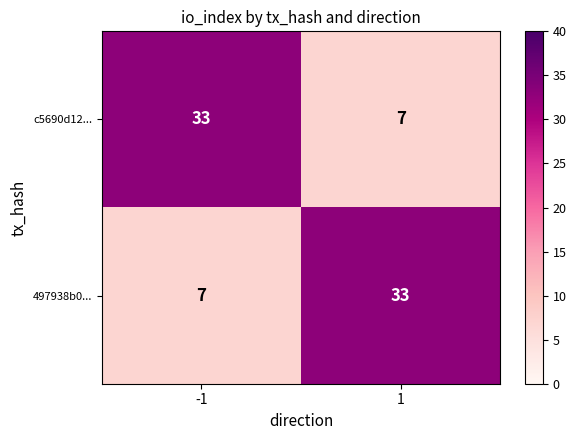

Reading right to left, what are all the values shown in this chart?

c5690d12...: 7	33
497938b0...: 33	7